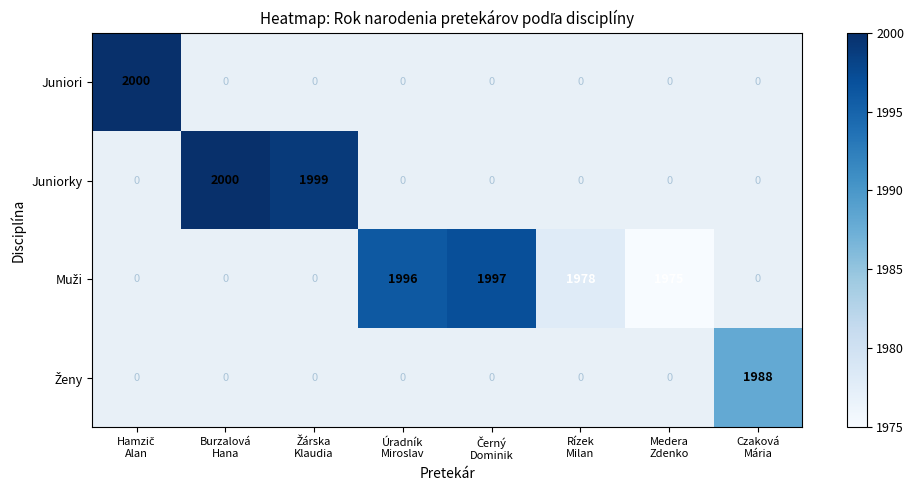

Which series has the widest spread of values?

Juniori